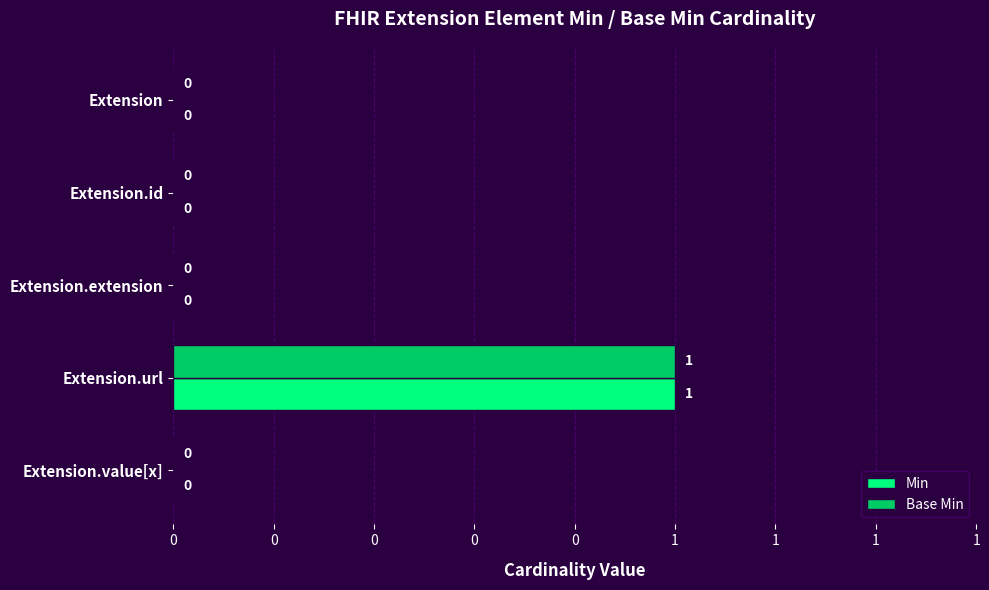

What are all the series names shown in the legend?

Min, Base Min